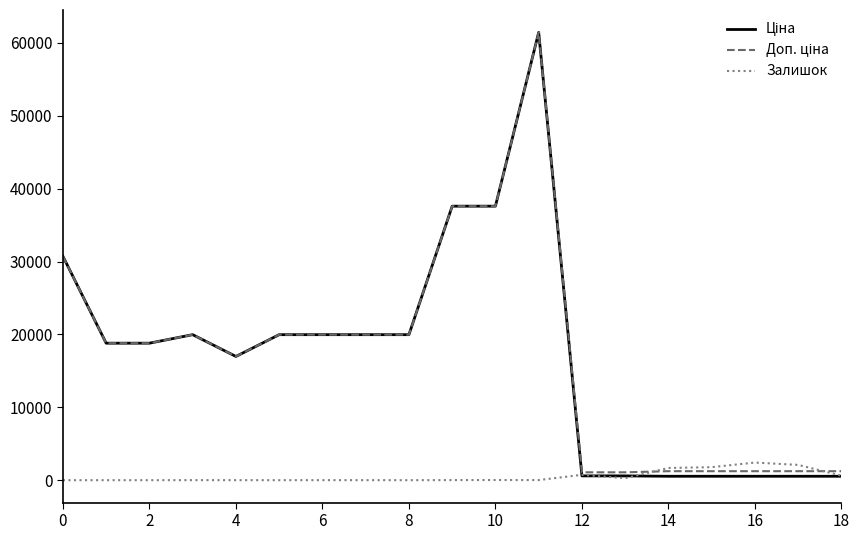

What is the greatest value displayed?

61434.3